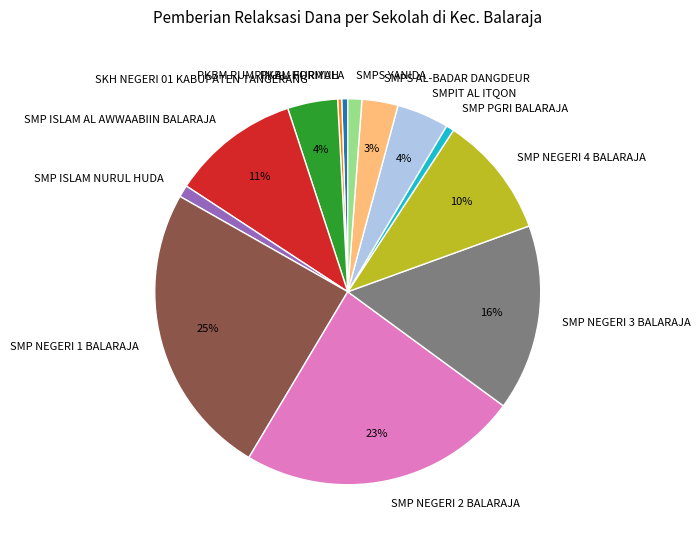

Does SMP ISLAM AL AWWAABIIN BALARAJA represent more than half of the total?

No